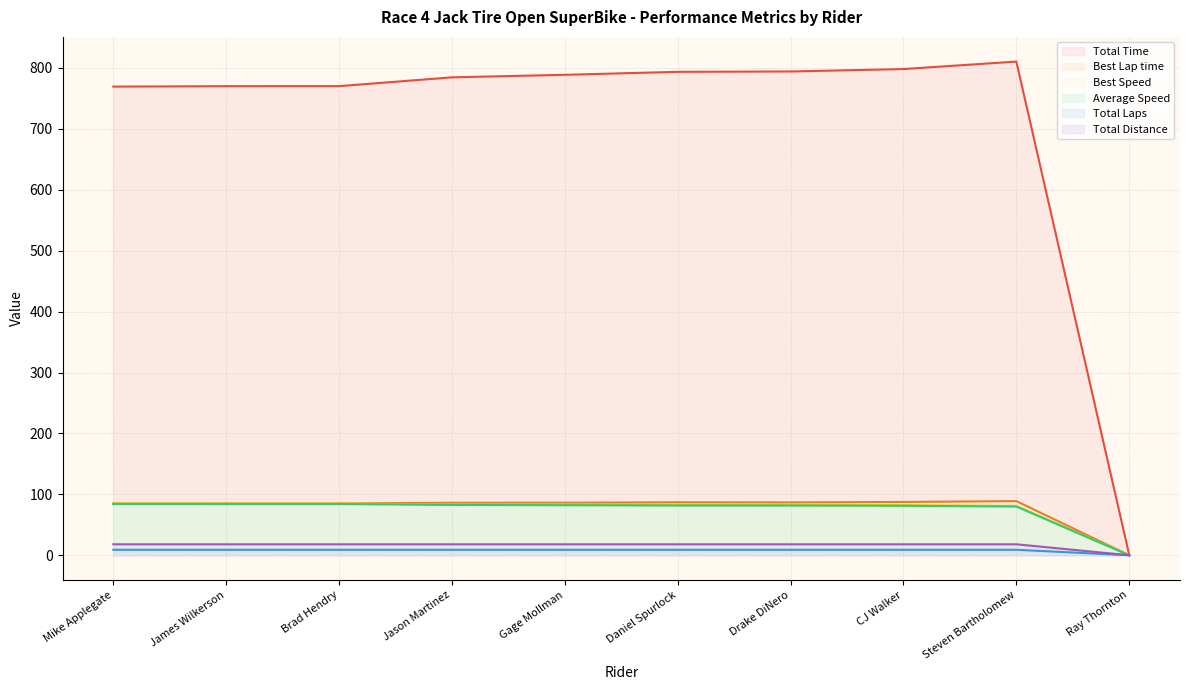

Reading left to right, list all the values displayed in this chart.

Total Time: Mike Applegate=769.4	James Wilkerson=770.1	Brad Hendry=770.2	Jason Martinez=784.6	Gage Mollman=788.8	Daniel Spurlock=793.7	Drake DiNero=794.3	CJ Walker=798.2	Steven Bartholomew=810.5	Ray Thornton=0.6
Best Lap time: Mike Applegate=84.8	James Wilkerson=84.9	Brad Hendry=84.9	Jason Martinez=86.1	Gage Mollman=86.2	Daniel Spurlock=87.0	Drake DiNero=86.8	CJ Walker=87.5	Steven Bartholomew=88.9	Ray Thornton=0.0
Best Speed: Mike Applegate=84.9	James Wilkerson=84.8	Brad Hendry=84.8	Jason Martinez=83.6	Gage Mollman=83.5	Daniel Spurlock=82.8	Drake DiNero=83.0	CJ Walker=82.3	Steven Bartholomew=81.0	Ray Thornton=0.0
Average Speed: Mike Applegate=84.2	James Wilkerson=84.1	Brad Hendry=84.1	Jason Martinez=82.6	Gage Mollman=82.2	Daniel Spurlock=81.6	Drake DiNero=81.6	CJ Walker=81.2	Steven Bartholomew=79.9	Ray Thornton=0.0
Total Laps: Mike Applegate=9.0	James Wilkerson=9.0	Brad Hendry=9.0	Jason Martinez=9.0	Gage Mollman=9.0	Daniel Spurlock=9.0	Drake DiNero=9.0	CJ Walker=9.0	Steven Bartholomew=9.0	Ray Thornton=0.0
Total Distance: Mike Applegate=18.0	James Wilkerson=18.0	Brad Hendry=18.0	Jason Martinez=18.0	Gage Mollman=18.0	Daniel Spurlock=18.0	Drake DiNero=18.0	CJ Walker=18.0	Steven Bartholomew=18.0	Ray Thornton=0.0